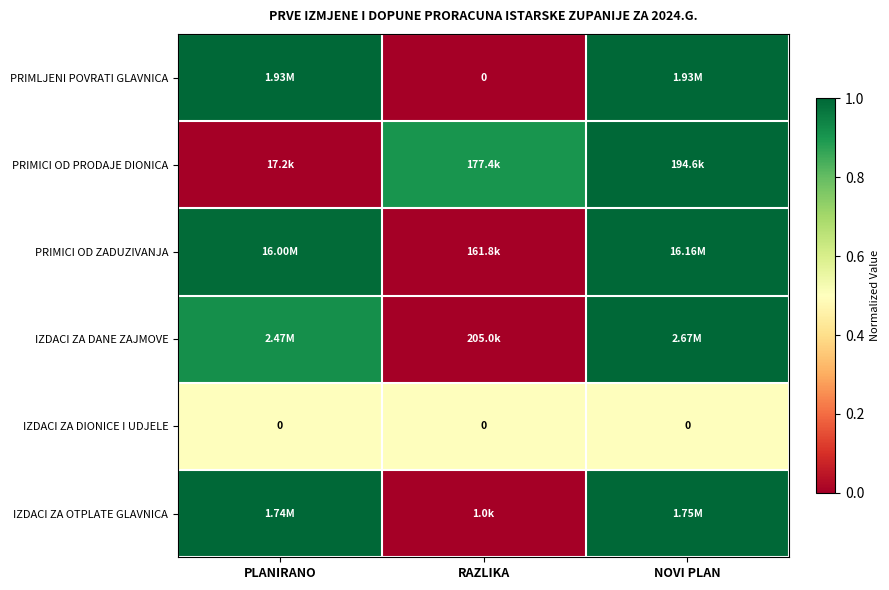

What is the difference between the maximum and minimum values in the PRIMLJENI POVRATI GLAVNICA series?

1.0